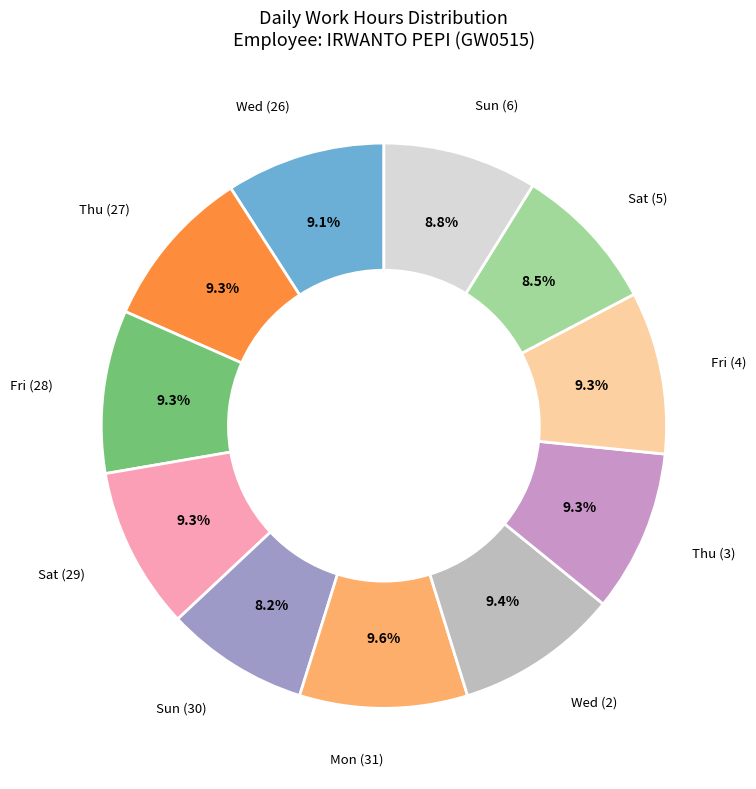

Does any single category account for the majority?

No